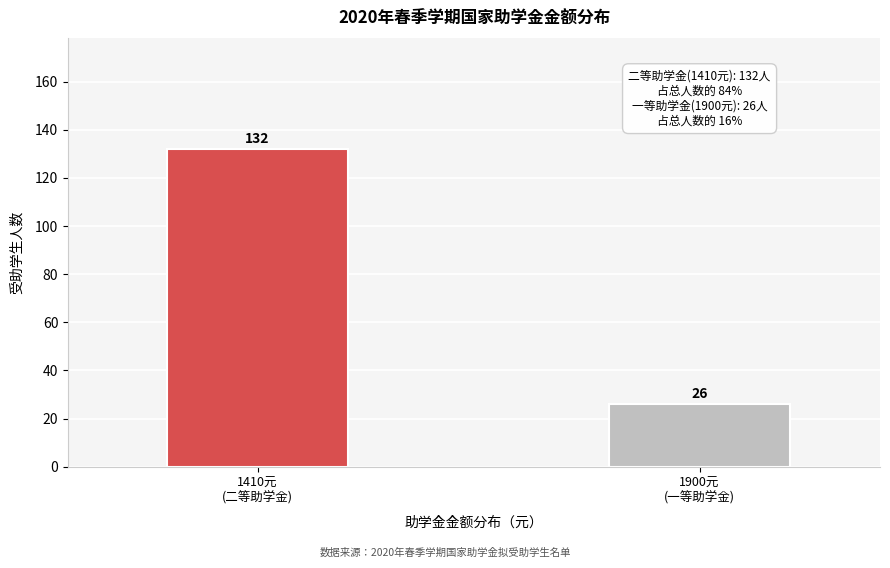

Reading left to right, list all the values displayed in this chart.

132	26